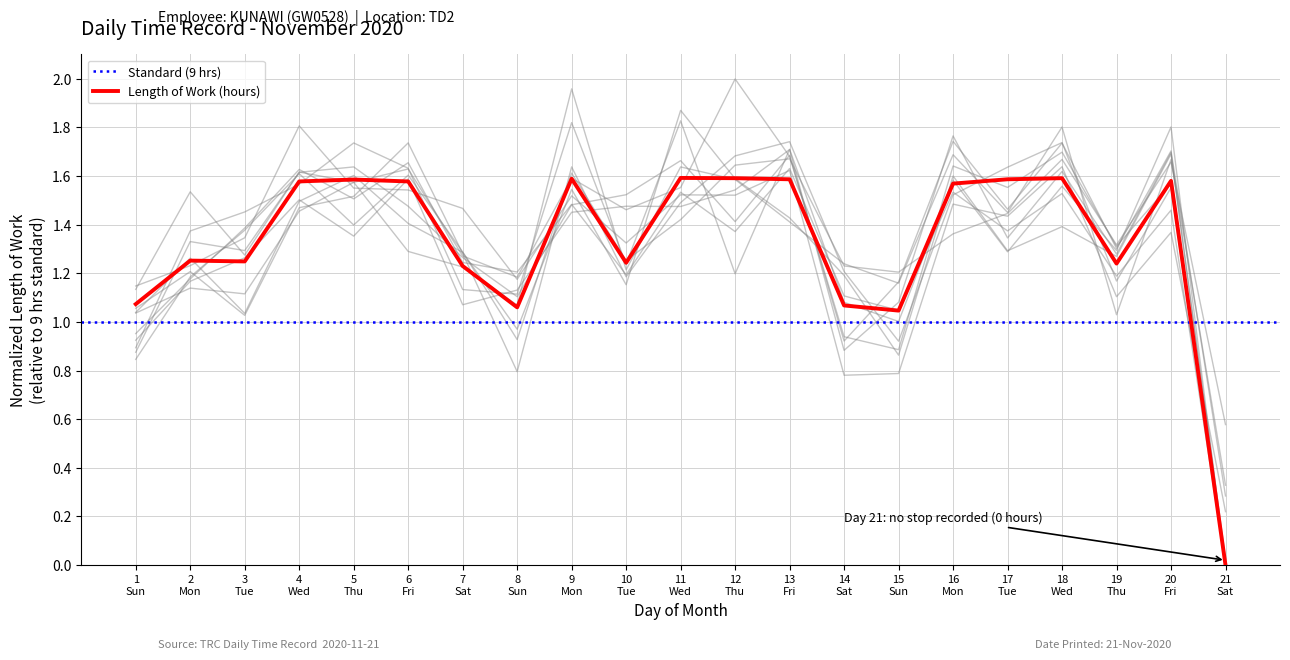

What is the change in value from 8 Sun to 12 Thu?

+0.5